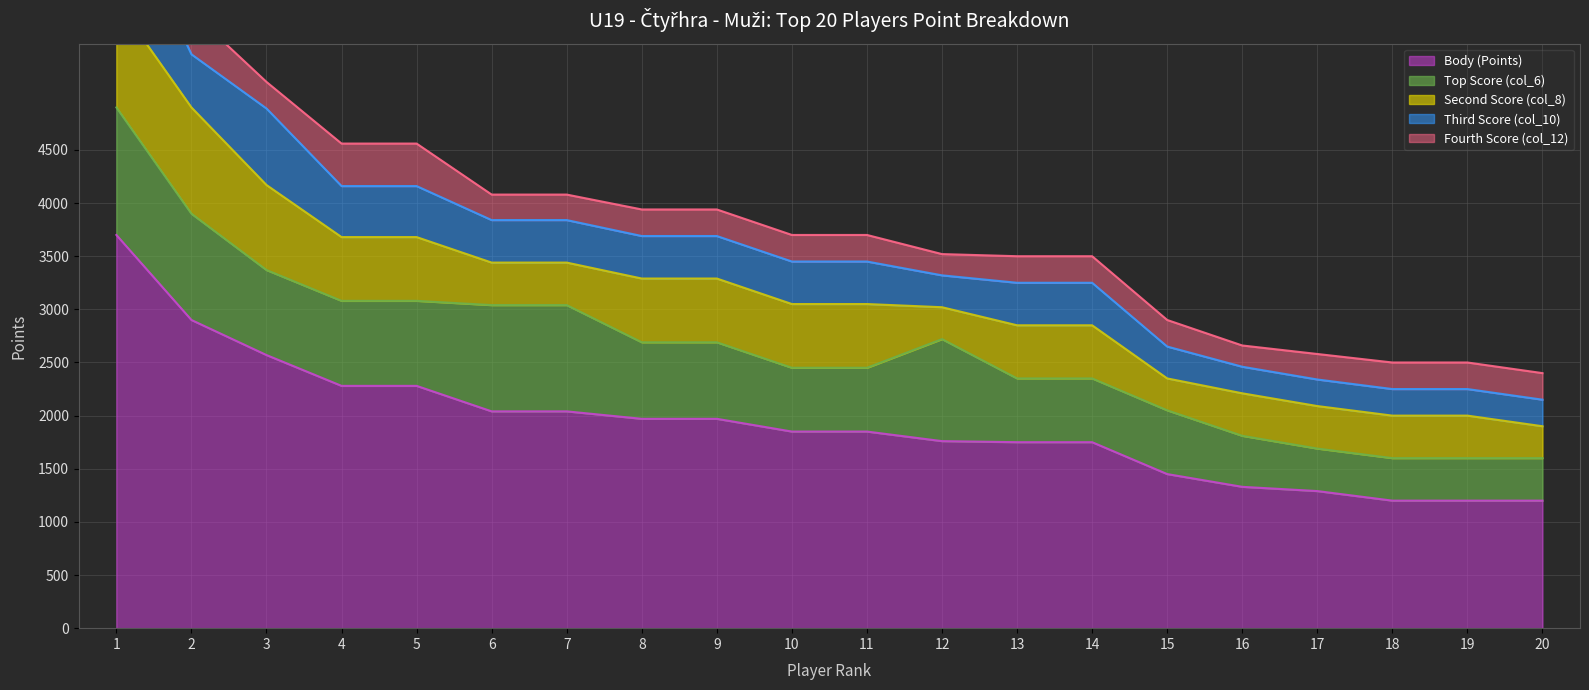

List the labels in order of Second Score (col_8) value, smallest first.

12, 15, 20, 6, 7, 16, 17, 18, 19, 13, 14, 4, 5, 8, 9, 10, 11, 3, 1, 2